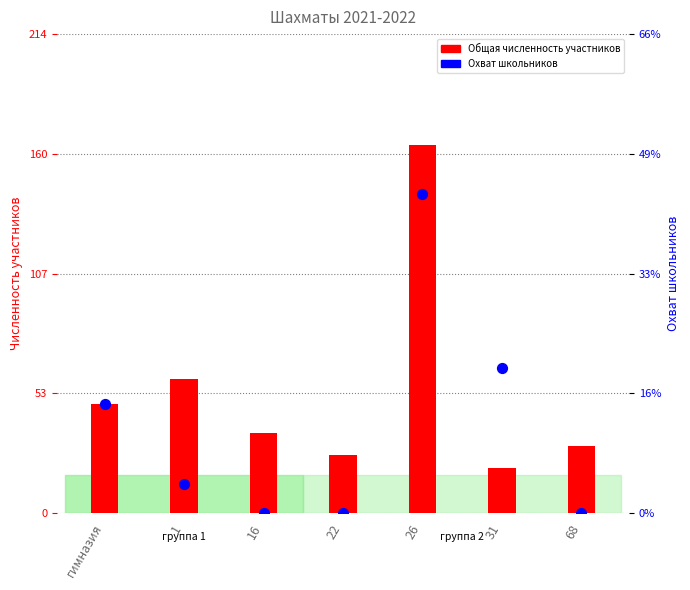

Which series has the largest Y range (max minus min)?

Общая численность участников